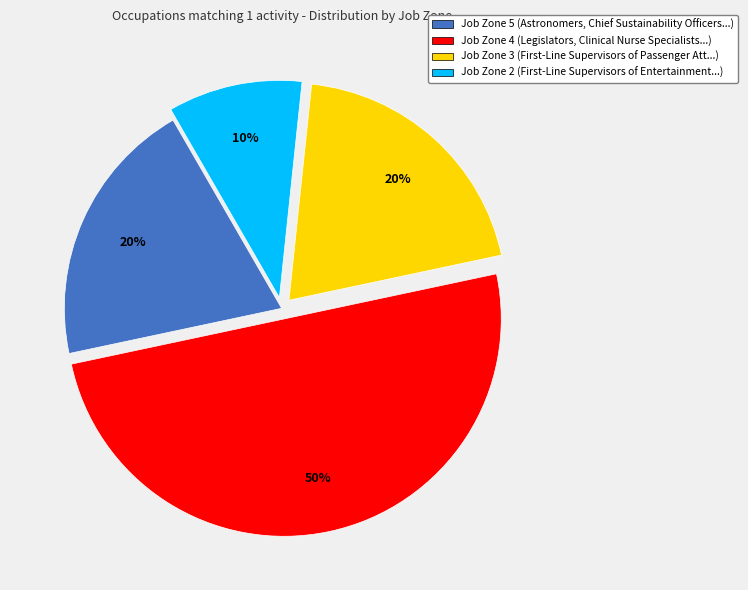

Is it true that Job Zone 4 is 50% of the pie?

True